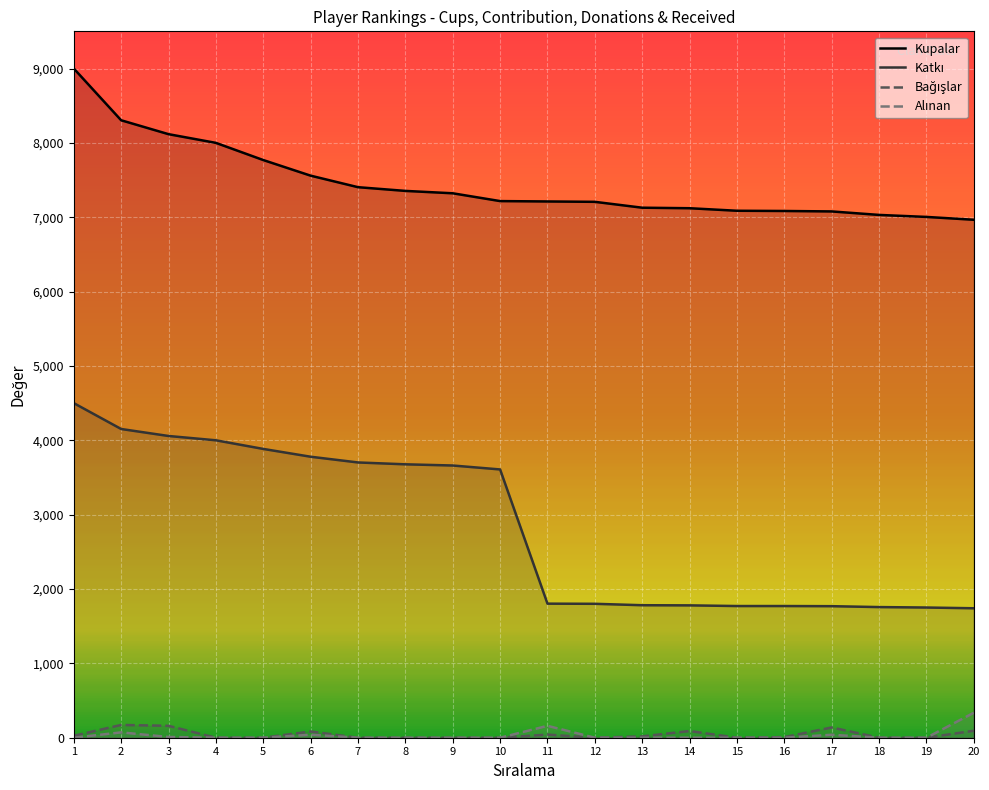

Does the chart display data point markers on the line(s)?

No